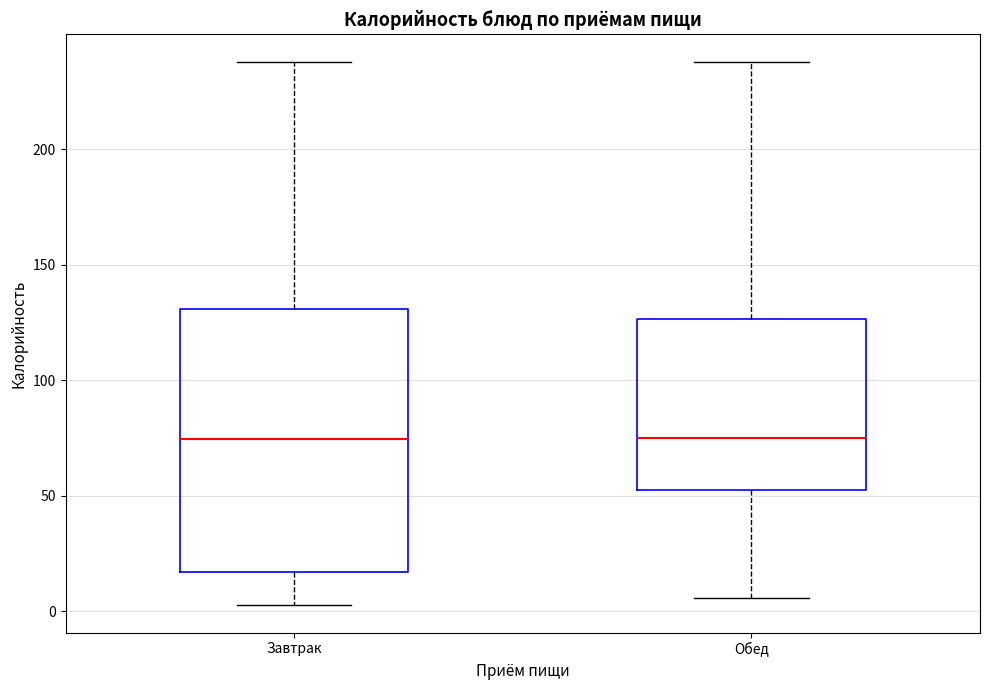

Where does the median line of the box for Обед sit on the y-axis? The values are not printed on the chart, so give them approximately, as read against the axis.

75